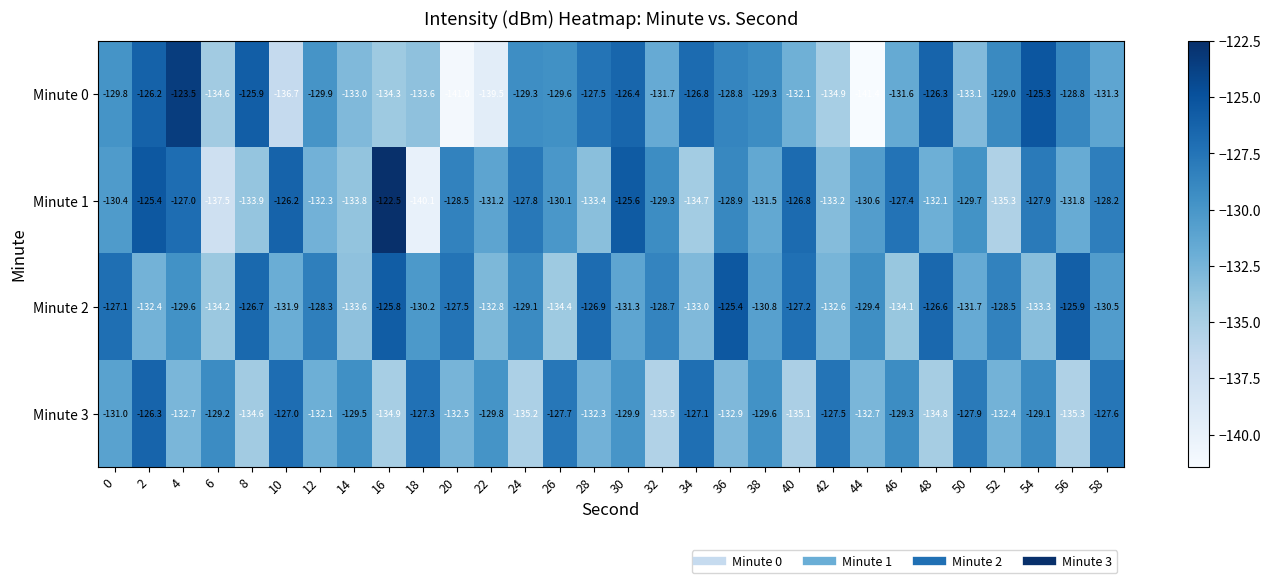

How many categories are shown in the chart?

30